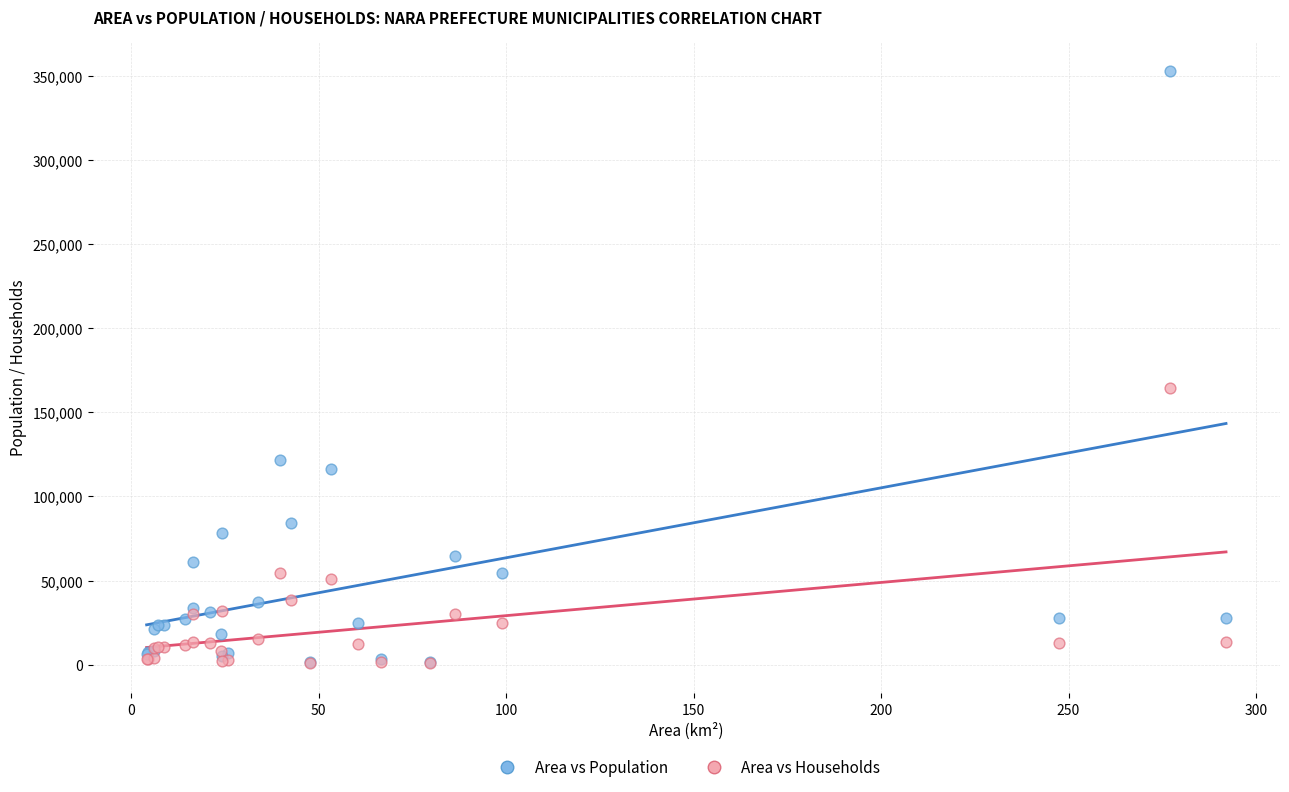

In the Area vs Population series, what Y value is closest to 177168?

121688